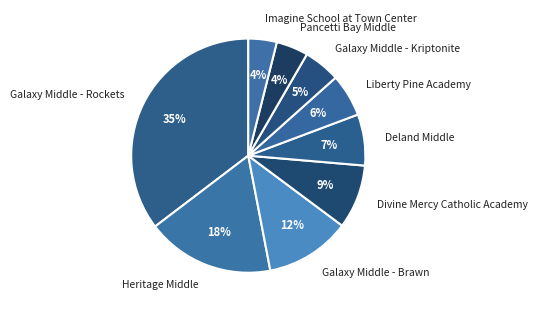

How many segments does this pie chart have?

9